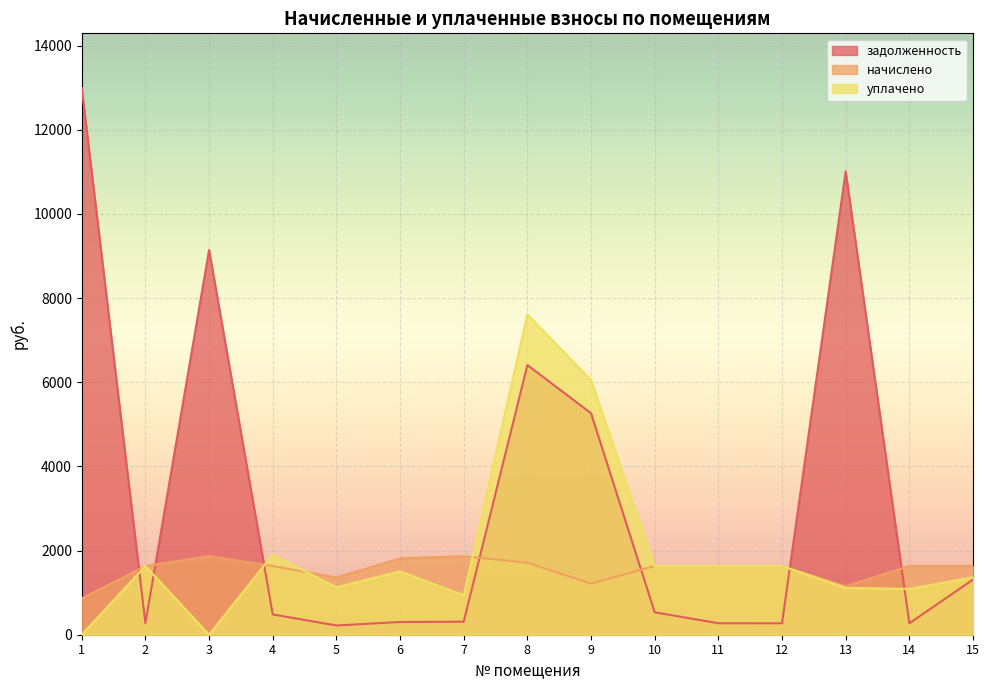

At which category is the sum across all series the highest?

8